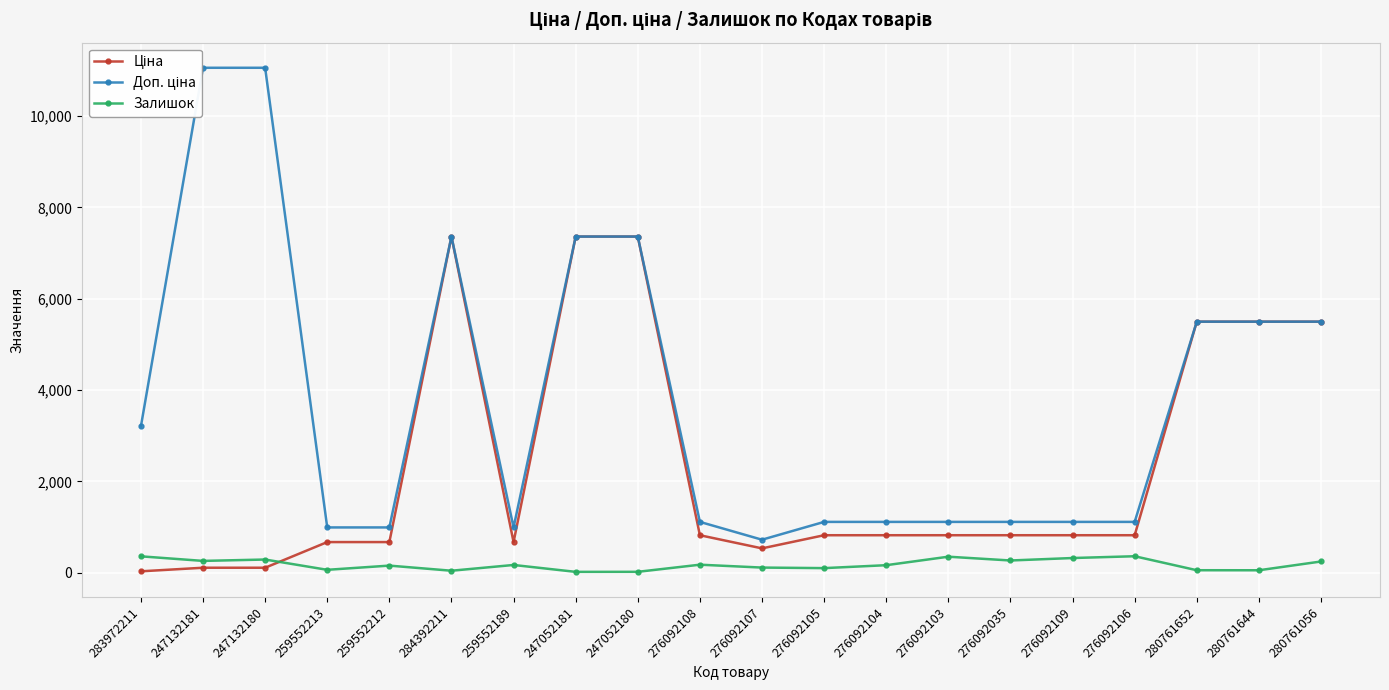

In Ціна, how many points are higher than both neighbors (excluding endpoints)?

1